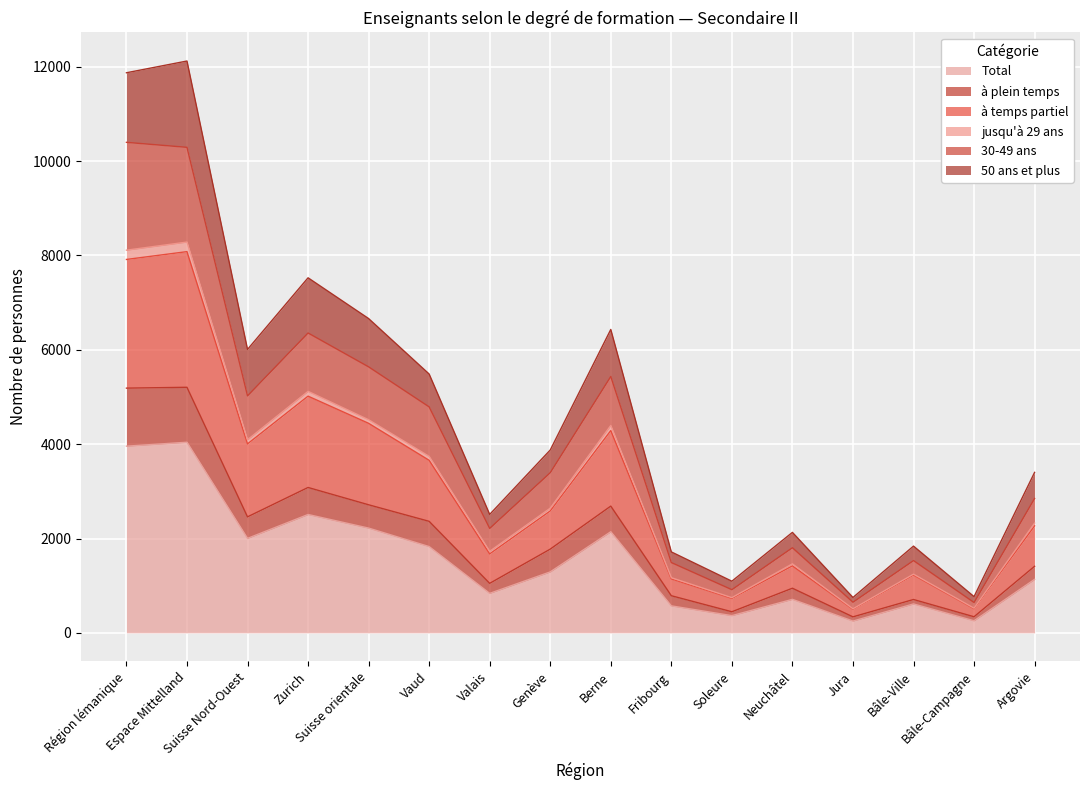

Which has a higher value, Bâle-Campagne or Fribourg?

Fribourg